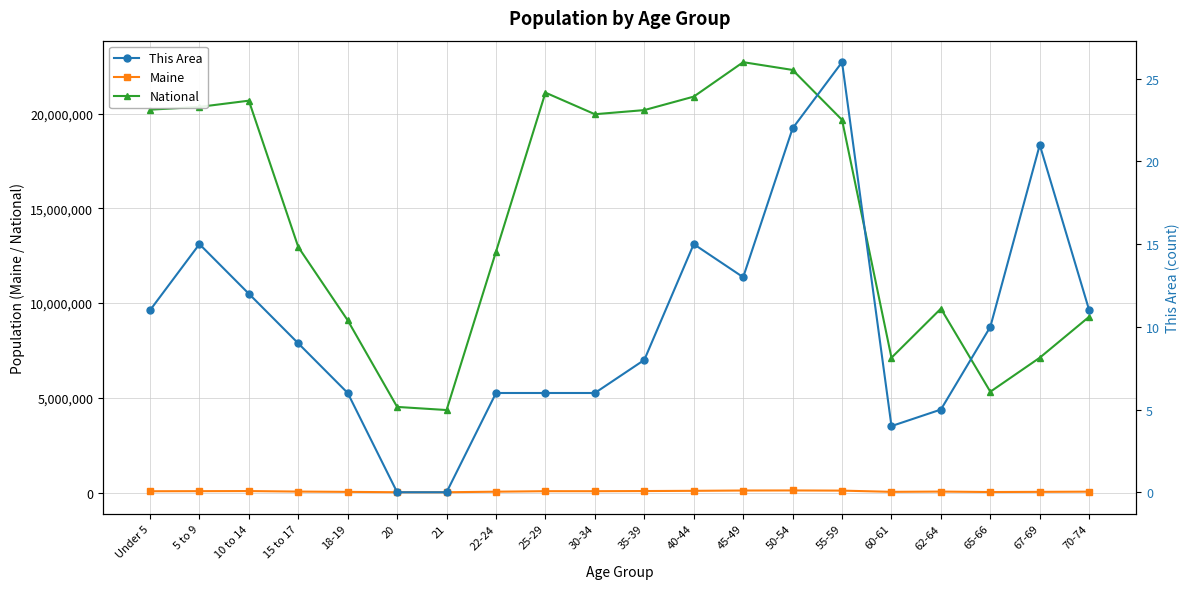

Reading left to right, transcribe all the data shown in this chart.

Maine: 69520	74116	79013	51884	36426	17408	16566	45672	72681	71943	79905	91471	107619	110956	102441	37823	51837	28116	36898	47637
National: 20201362	20348657	20677194	12954254	9086089	4519129	4354294	12712576	21101849	19962099	20179642	20890964	22708591	22298125	19664805	7113727	9704197	5319902	7115361	9278166
This Area: 11	15	12	9	6	0	0	6	6	6	8	15	13	22	26	4	5	10	21	11